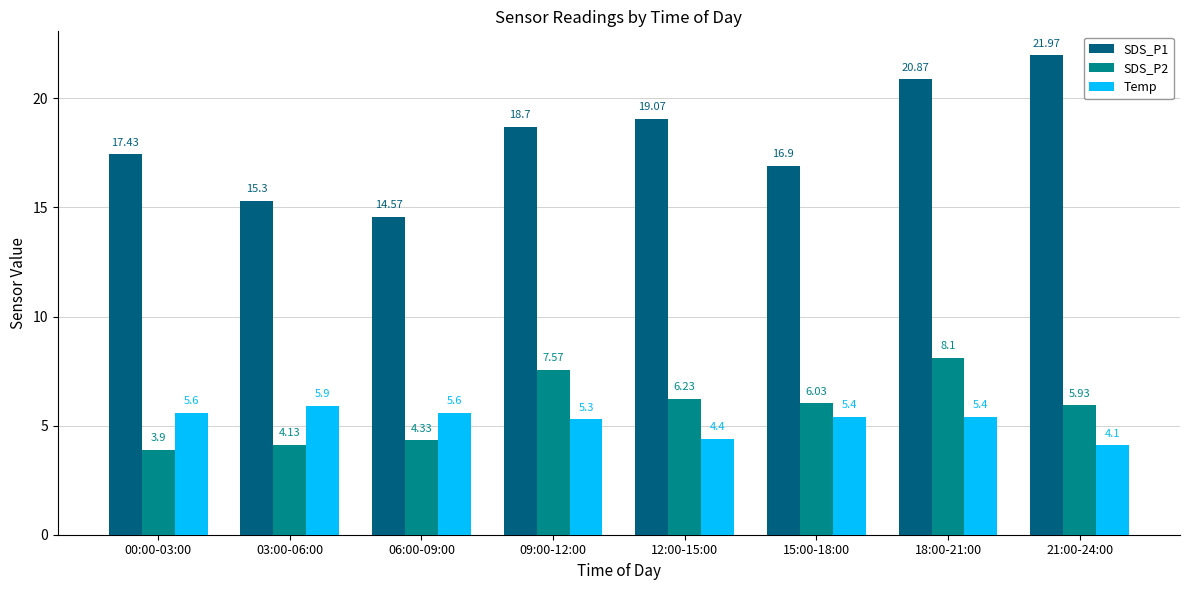

Read the SDS_P2 value at 09:00-12:00.

7.6